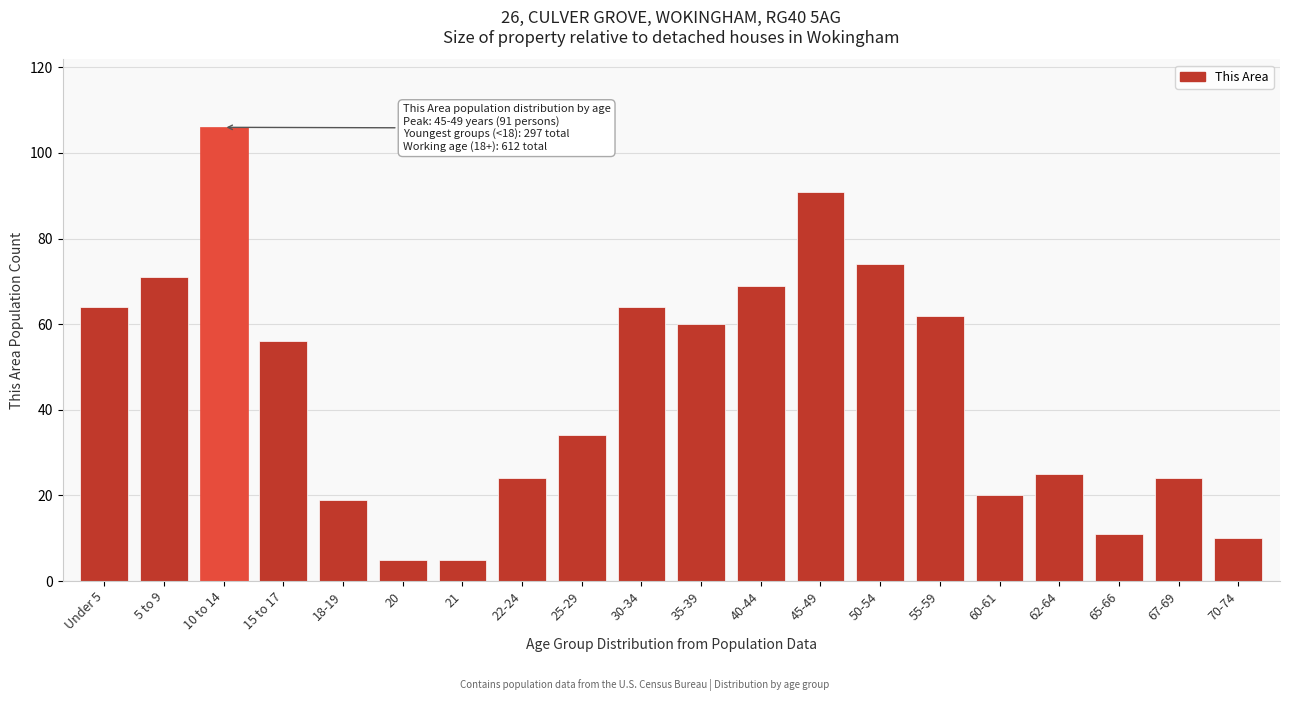

Reading left to right, extract all data points from this chart.

64	71	106	56	19	5	5	24	34	64	60	69	91	74	62	20	25	11	24	10